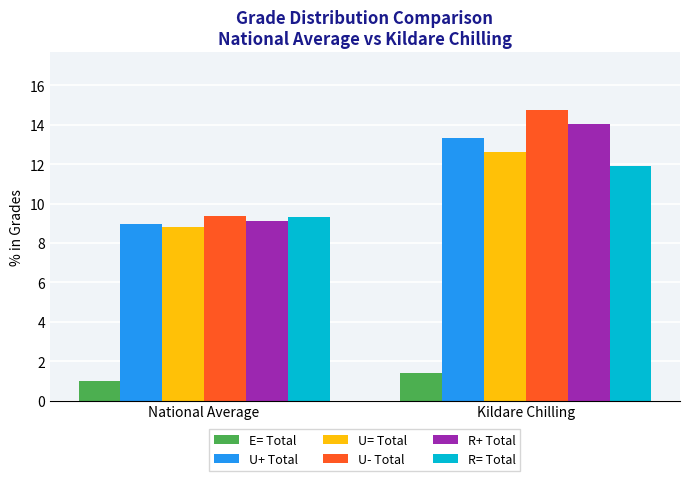

Reading left to right, transcribe all the data shown in this chart.

E= Total: 1.0	1.4
U+ Total: 9.0	13.3
U= Total: 8.8	12.6
U- Total: 9.4	14.7
R+ Total: 9.1	14.0
R= Total: 9.3	11.9